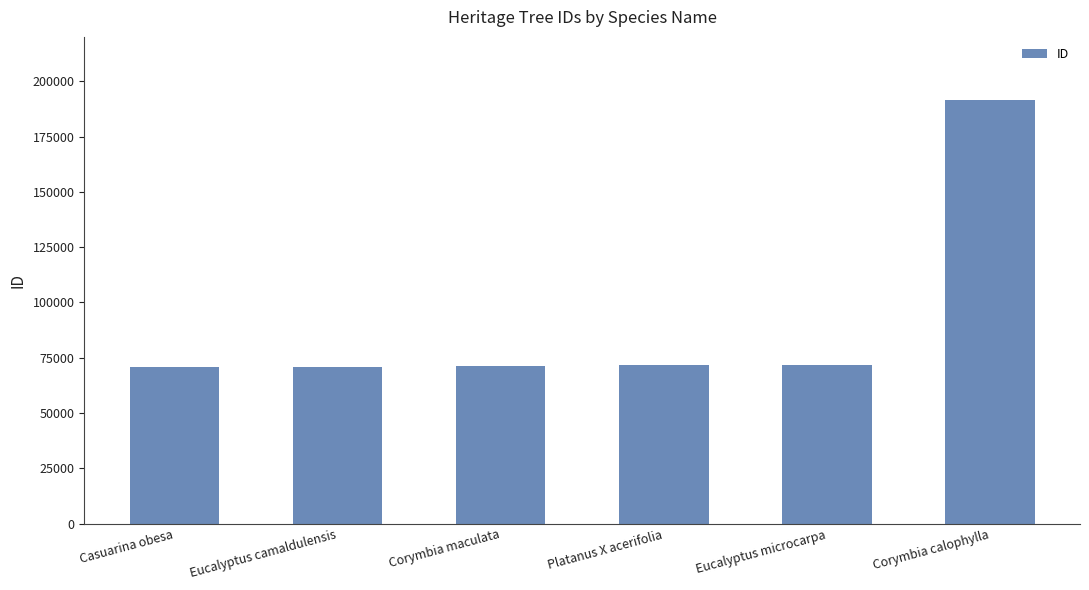

What is the average value?

91192